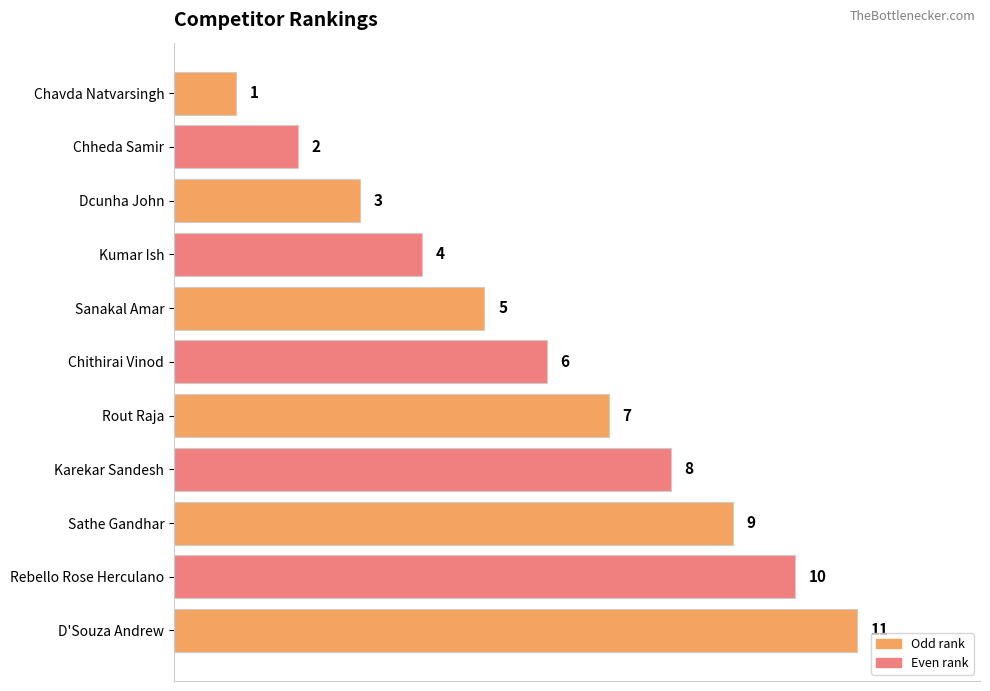

Is it true that the value at Rout Raja is 7?

True